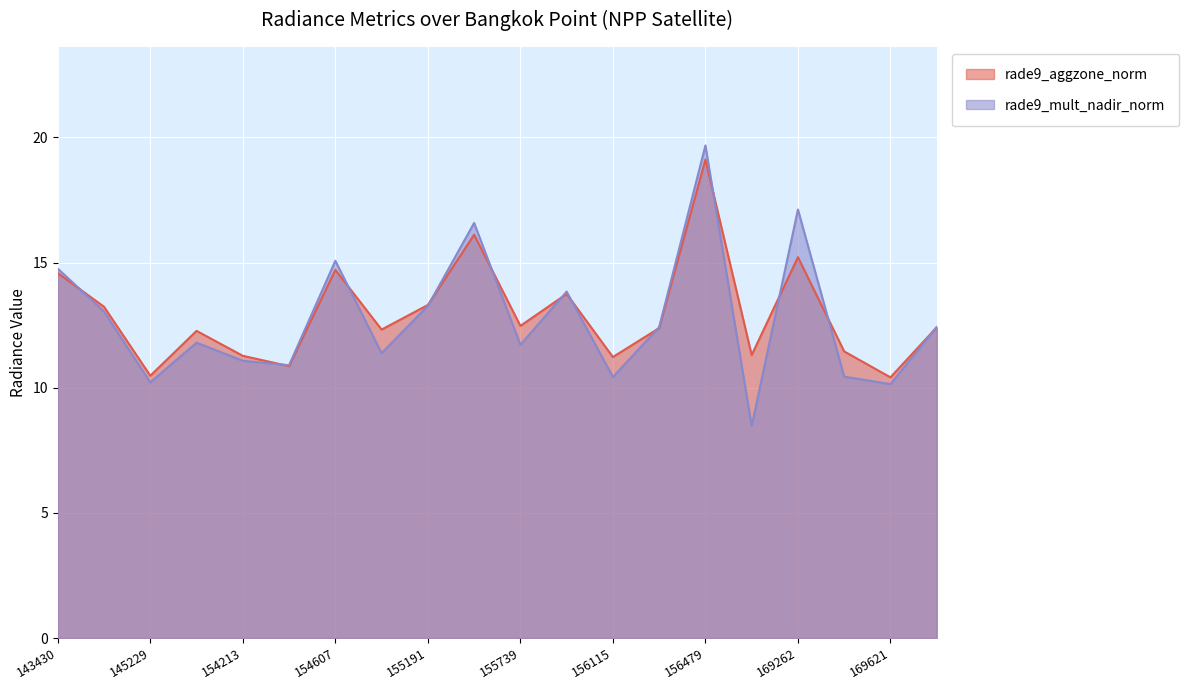

Reading left to right, transcribe all the data shown in this chart.

rade9_aggzone_norm: 143430=14.6	145028=13.2	145229=10.5	148741=12.3	154213=11.3	154406=10.9	154607=14.7	155011=12.3	155191=13.3	155557=16.1	155739=12.5	155937=13.7	156115=11.2	156294=12.4	156479=19.1	156852=11.3	169262=15.2	169440=11.5	169621=10.4	169799=12.4
rade9_mult_nadir_norm: 143430=14.8	145028=13.0	145229=10.2	148741=11.8	154213=11.1	154406=10.9	154607=15.1	155011=11.4	155191=13.3	155557=16.6	155739=11.7	155937=13.8	156115=10.4	156294=12.4	156479=19.7	156852=8.5	169262=17.1	169440=10.4	169621=10.1	169799=12.4